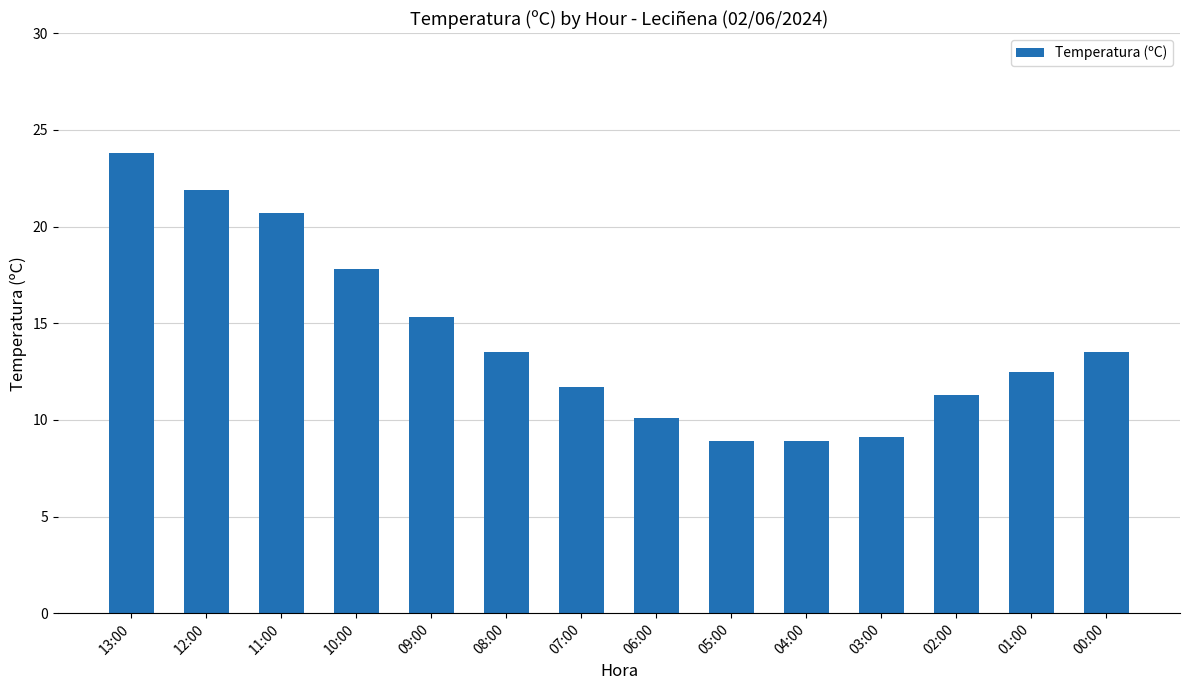

Which label corresponds to the largest value in the chart?

13:00